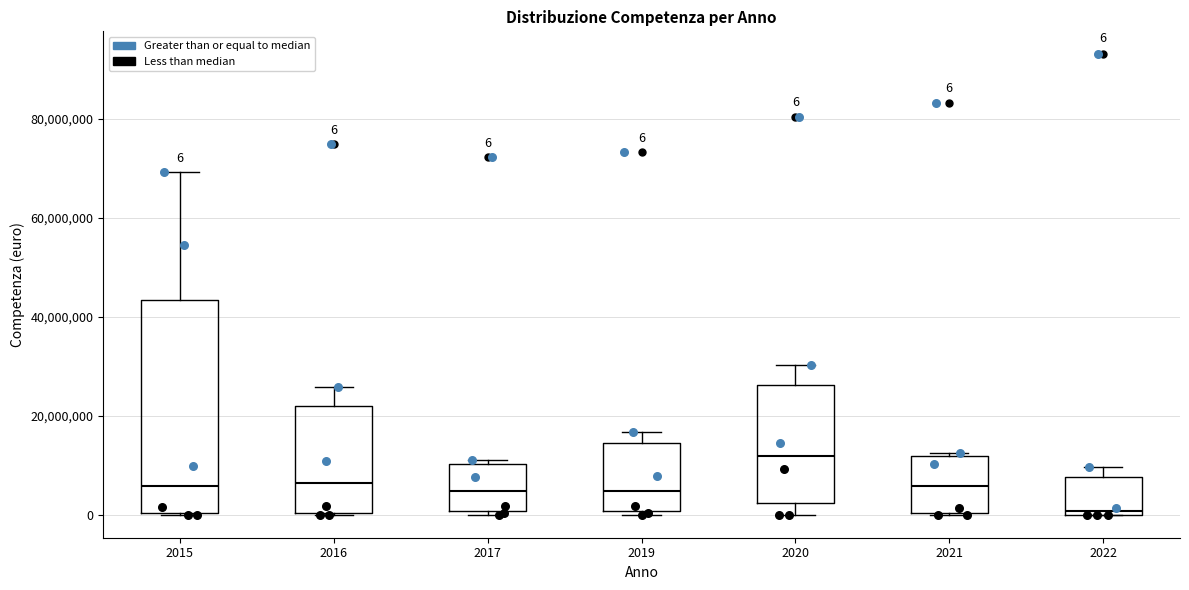

Which box has the lowest median line?

2022